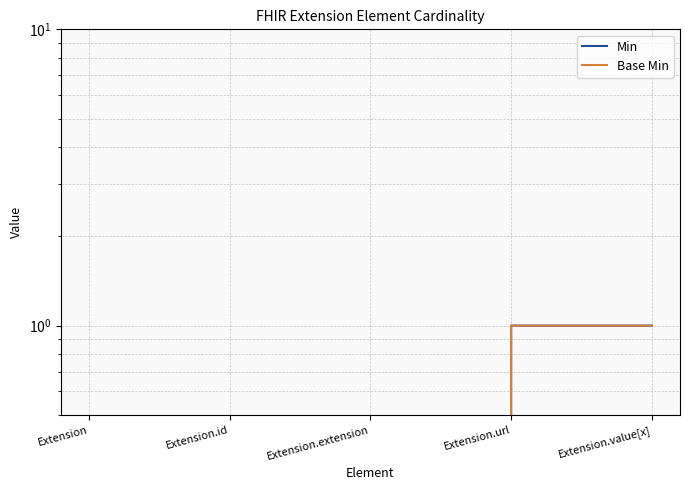

True or false: Base Min has more than 2 points higher than both neighbors.

False